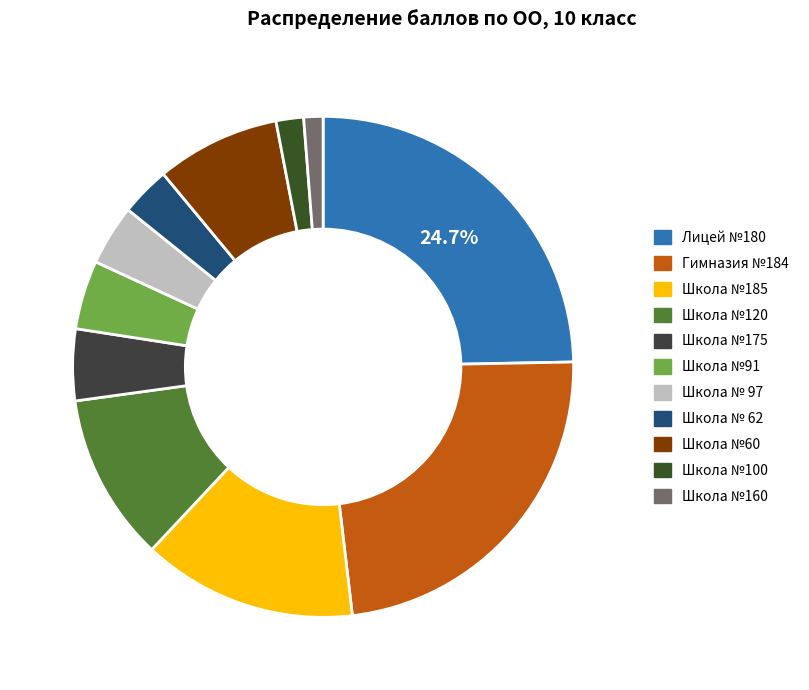

Count the number of slices in the pie.

11